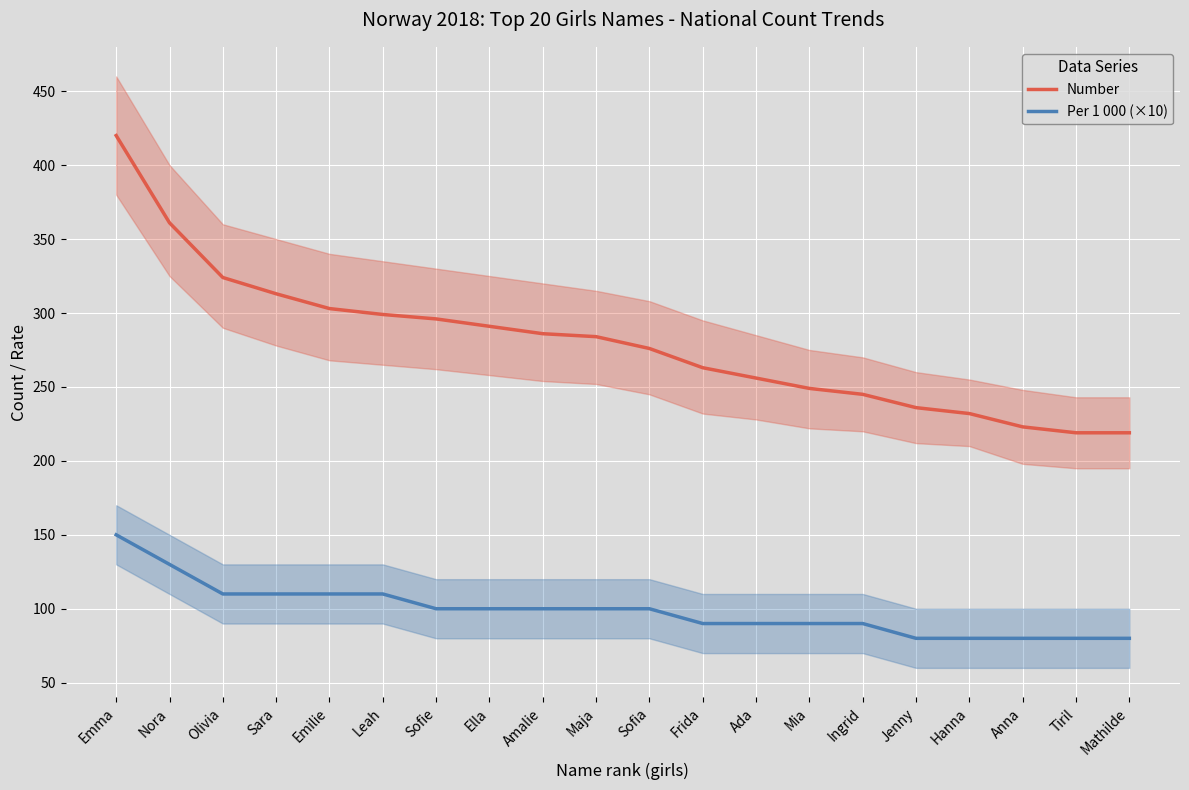

Which series has the widest spread of values?

Number